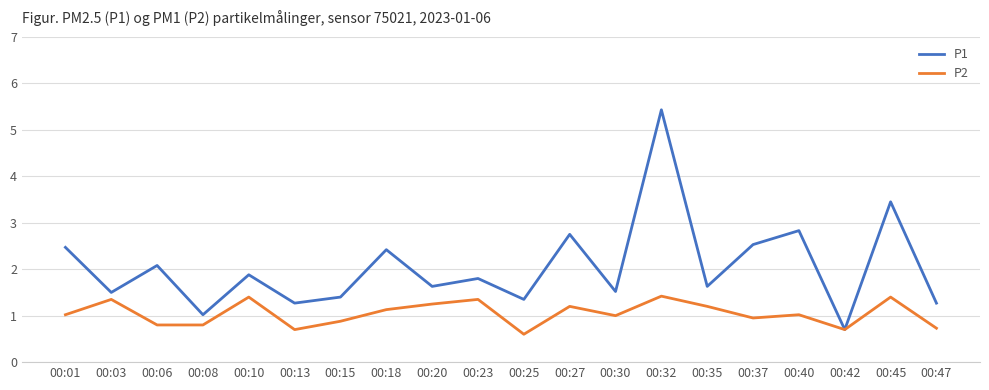

What are all the series names shown in the legend?

P1, P2